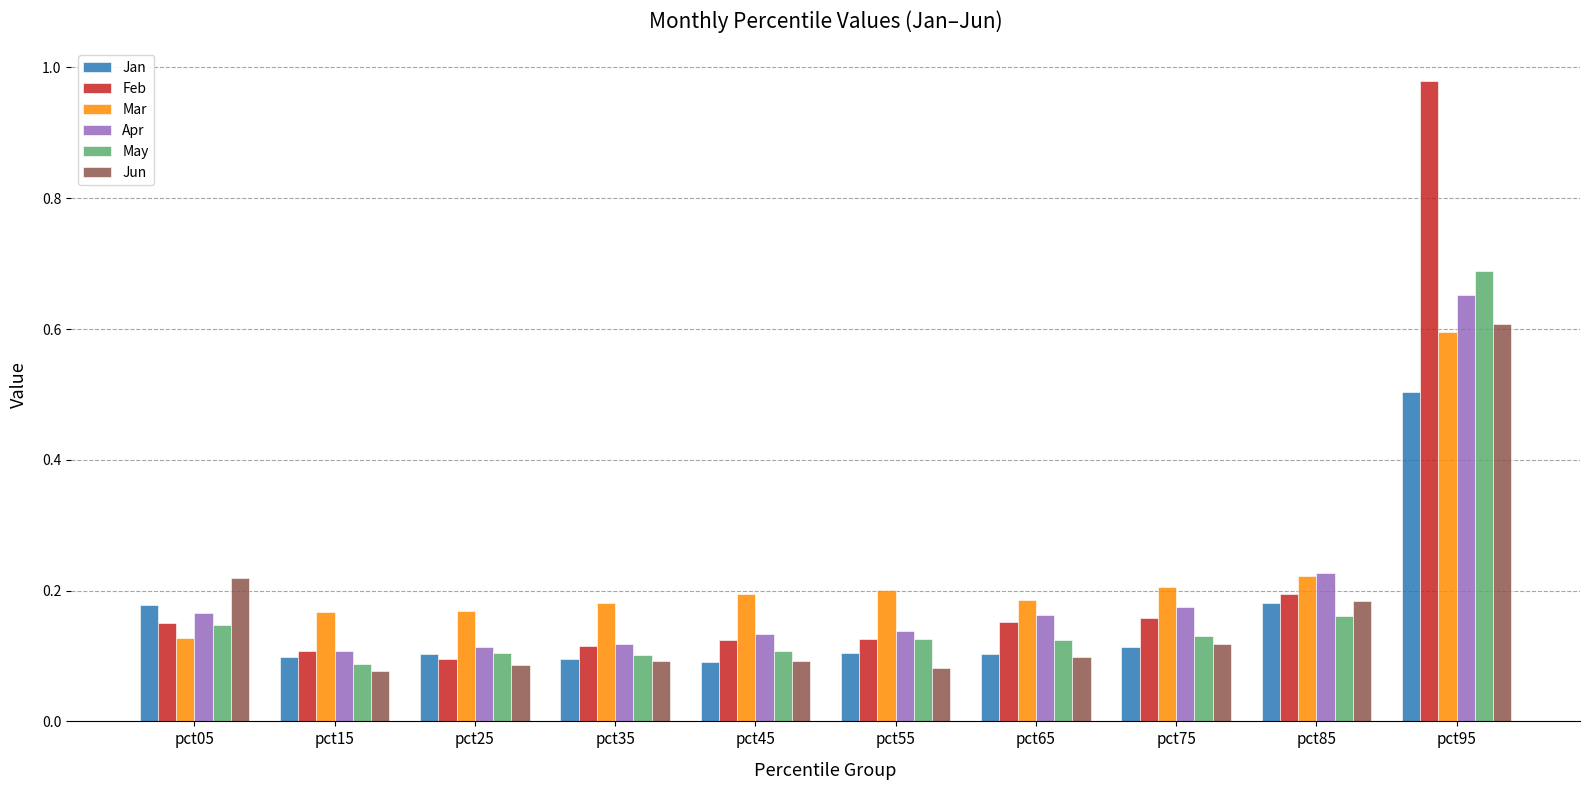

What is the difference between the maximum and minimum values in the May series?

0.6